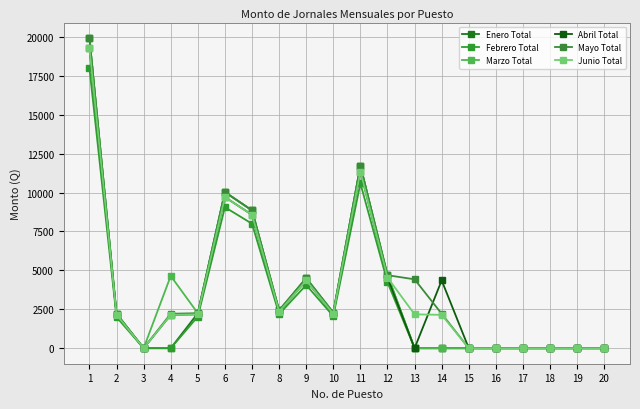

Reading right to left, list all the values displayed in this chart.

Enero Total: 20=0.0	19=0.0	18=0.0	17=0.0	16=0.0	15=0.0	14=0.0	13=0.0	12=4689.7	11=11724.2	10=2281.3	9=4497.5	8=2425.8	7=8853.6	6=10026.6	5=2248.7	4=0.0	3=0.0	2=2213.4	1=19920.6
Febrero Total: 20=0.0	19=0.0	18=0.0	17=0.0	16=0.0	15=0.0	14=0.0	13=0.0	12=4235.8	11=10589.6	10=2060.5	9=4062.2	8=2191.0	7=7996.8	6=9056.3	5=2031.1	4=0.0	3=0.0	2=1999.2	1=17992.8
Marzo Total: 20=0.0	19=0.0	18=0.0	17=0.0	16=0.0	15=0.0	14=0.0	13=0.0	12=4689.7	11=11724.2	10=2281.3	9=4497.5	8=2425.8	7=8853.6	6=10026.6	5=2248.7	4=4641.0	3=0.0	2=2213.4	1=19920.6
Abril Total: 20=0.0	19=0.0	18=0.0	17=0.0	16=0.0	15=0.0	14=4355.4	13=0.0	12=4538.4	11=11346.0	10=2207.7	9=4352.4	8=2347.5	7=8568.0	6=9703.2	5=2176.2	4=2142.0	3=0.0	2=2142.0	1=19278.0
Mayo Total: 20=0.0	19=0.0	18=0.0	17=0.0	16=0.0	15=0.0	14=2213.4	13=4424.9	12=4689.7	11=11724.2	10=2281.3	9=4497.5	8=2425.8	7=8853.6	6=10026.6	5=2248.7	4=2213.4	3=0.0	2=2213.4	1=19920.6
Junio Total: 20=0.0	19=0.0	18=0.0	17=0.0	16=0.0	15=0.0	14=2142.0	13=2176.2	12=4538.4	11=11346.0	10=2207.7	9=4352.4	8=2347.5	7=8568.0	6=9703.2	5=2176.2	4=2142.0	3=0.0	2=2142.0	1=19278.0